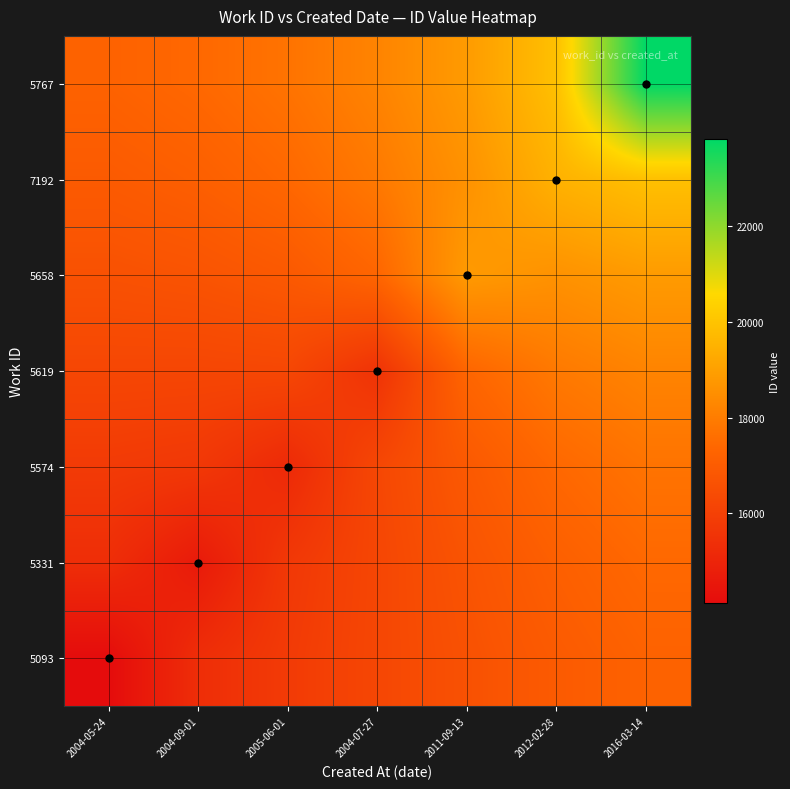

Reading right to left, list all the values displayed in this chart.

5093: 2016-03-14=17217.5	2012-02-28=16950.5	2011-09-13=16617.2	2004-07-27=16230.2	2005-06-01=15797.9	2004-09-01=15328.5	2004-05-24=14114.1
5331: 2016-03-14=17421.2	2012-02-28=17116.4	2011-09-13=16707.0	2004-07-27=16217.4	2005-06-01=15698.5	2004-09-01=14621.1	2004-05-24=15328.5
5574: 2016-03-14=17734.4	2012-02-28=17406.3	2011-09-13=16891.2	2004-07-27=16248.9	2005-06-01=15179.7	2004-09-01=15698.5	2004-05-24=15797.9
5619: 2016-03-14=18197.5	2012-02-28=17902.1	2011-09-13=17336.1	2004-07-27=15509.8	2005-06-01=16248.9	2004-09-01=16217.4	2004-05-24=16230.2
5658: 2016-03-14=18854.6	2012-02-28=18595.3	2011-09-13=18833.1	2004-07-27=17336.1	2005-06-01=16891.2	2004-09-01=16707.0	2004-05-24=16617.2
7192: 2016-03-14=19899.6	2012-02-28=19499.6	2011-09-13=18595.3	2004-07-27=17902.1	2005-06-01=17406.3	2004-09-01=17116.4	2004-05-24=16950.5
5767: 2016-03-14=23829.9	2012-02-28=19899.6	2011-09-13=18854.6	2004-07-27=18197.5	2005-06-01=17734.4	2004-09-01=17421.2	2004-05-24=17217.5